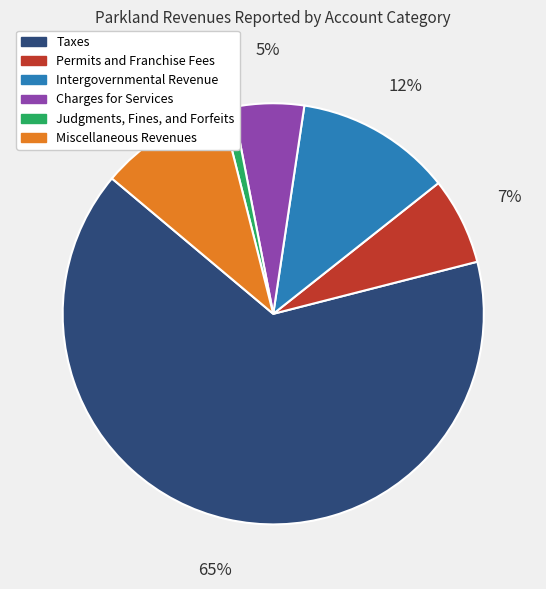

Combined, do Taxes and Miscellaneous Revenues account for over 50%?

Yes